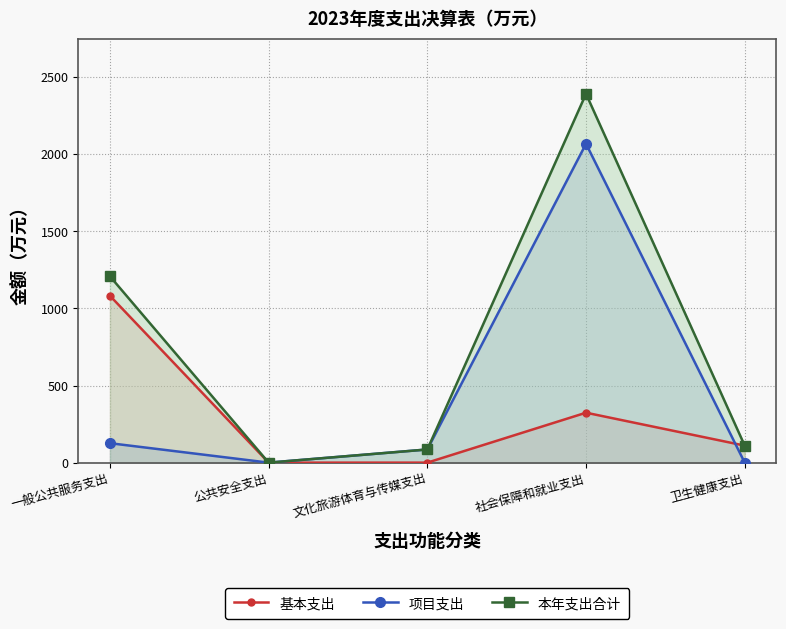

At which category is the sum across all series the highest?

社会保障和就业支出